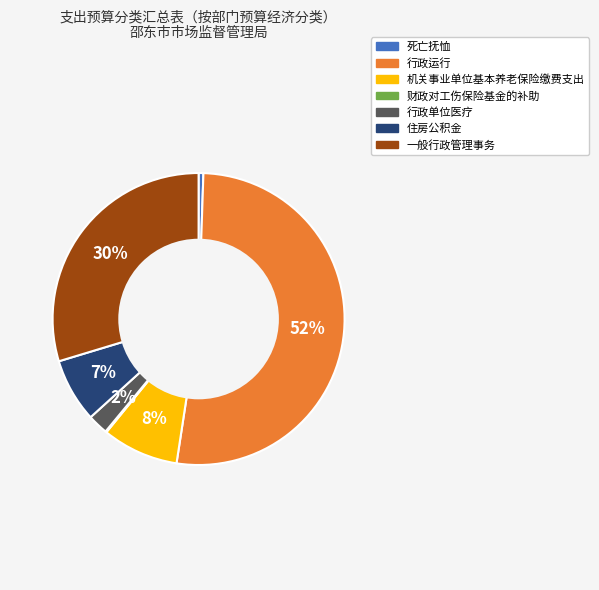

Which slice is the largest?

行政运行